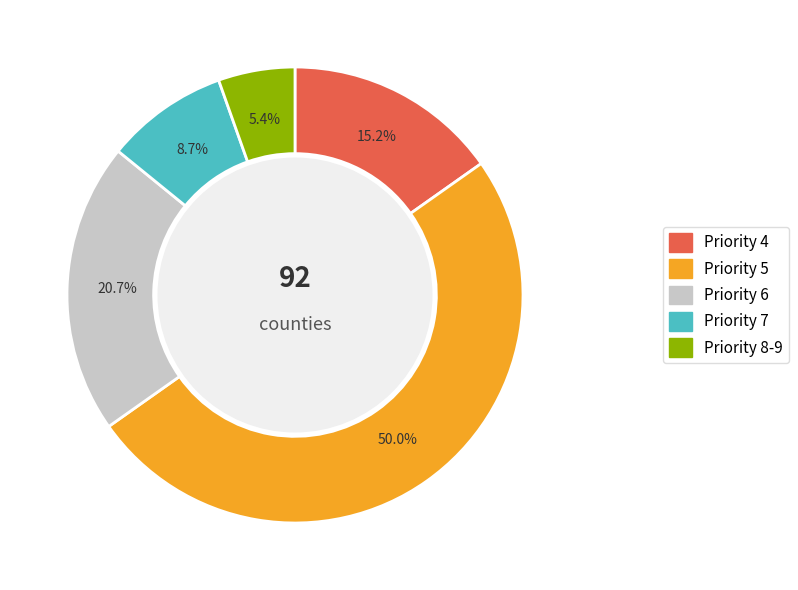

What is the majority slice?

Priority 5